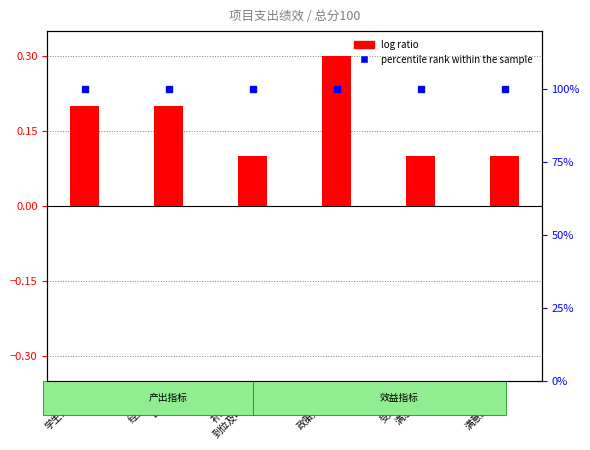

How many log ratio values are between 0 and 1?

6